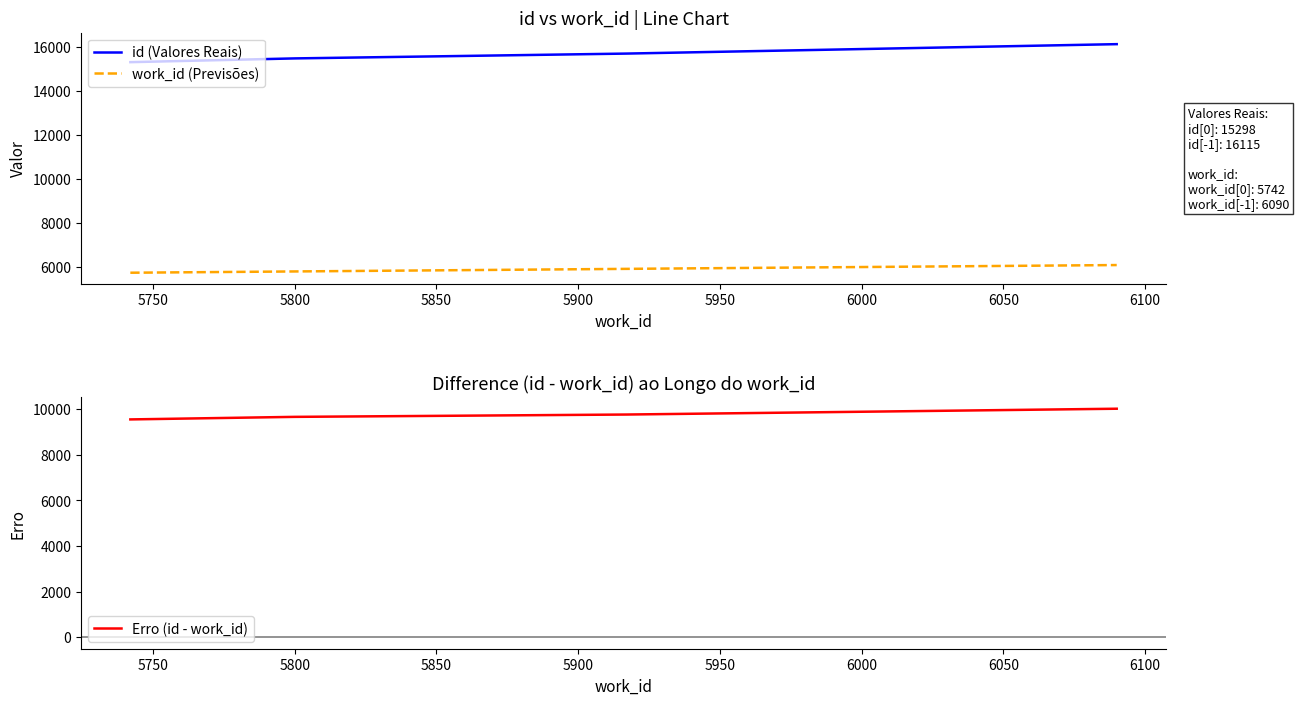

True or false: id (Valores Reais) and work_id (Previsões) intersect in this chart.

False